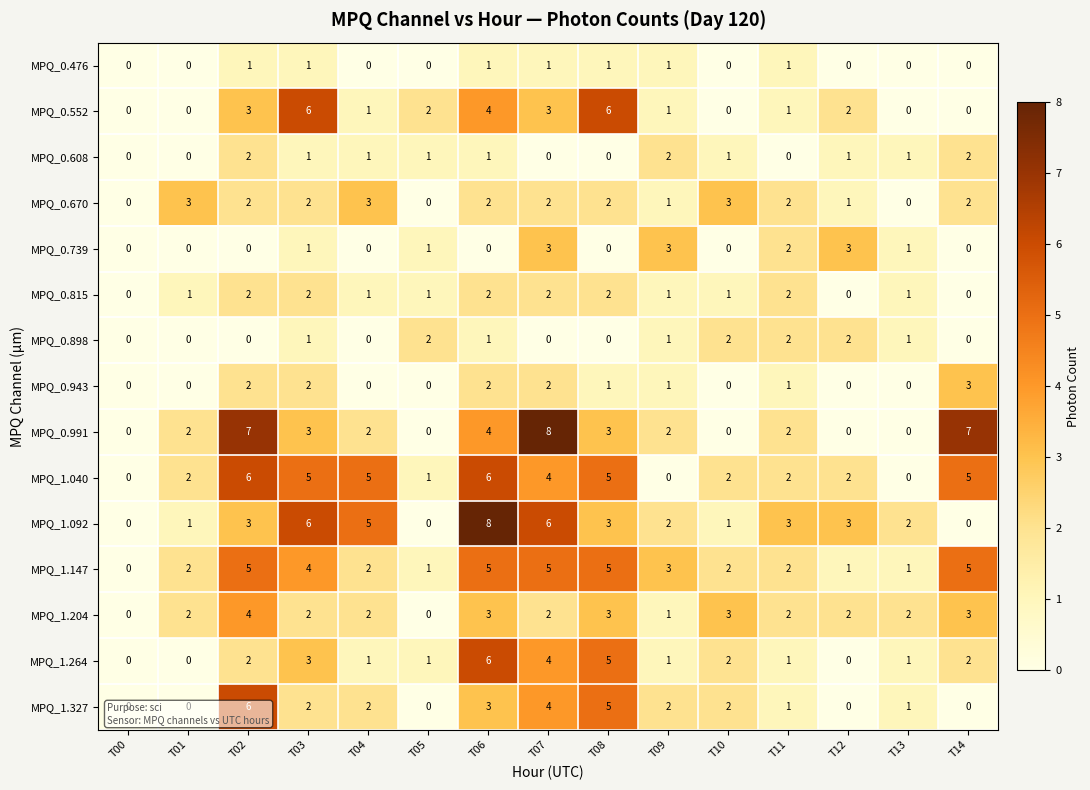

How many data points in MPQ_0.552 are less than 1?

5